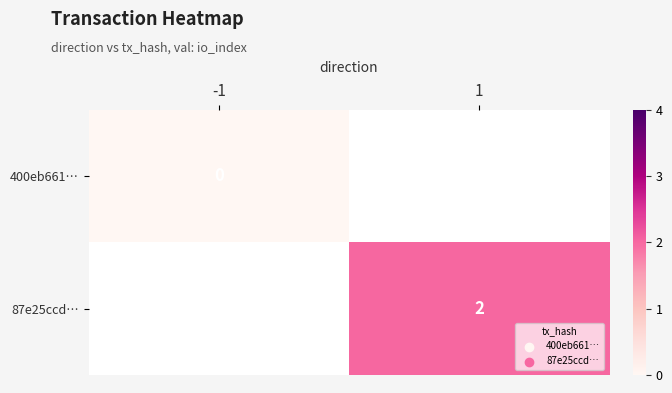

The 87e25ccd… series shows 2 at 1. True or false?

True